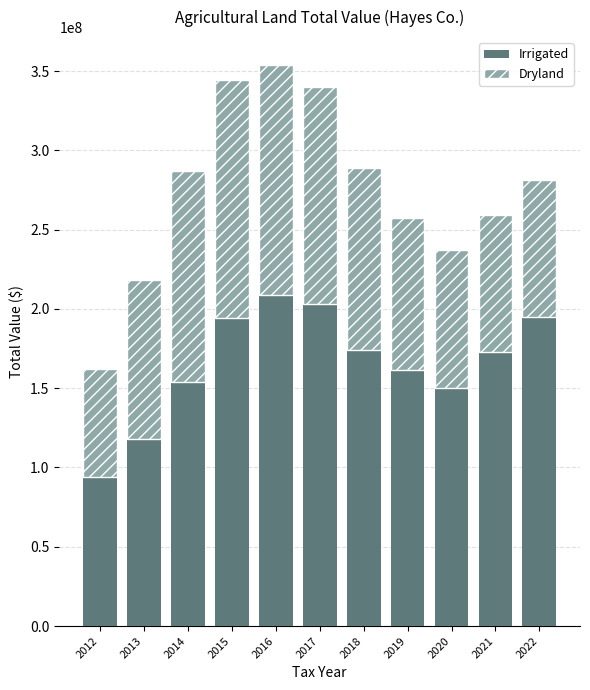

What is the total value across all series at 2019?

257133515